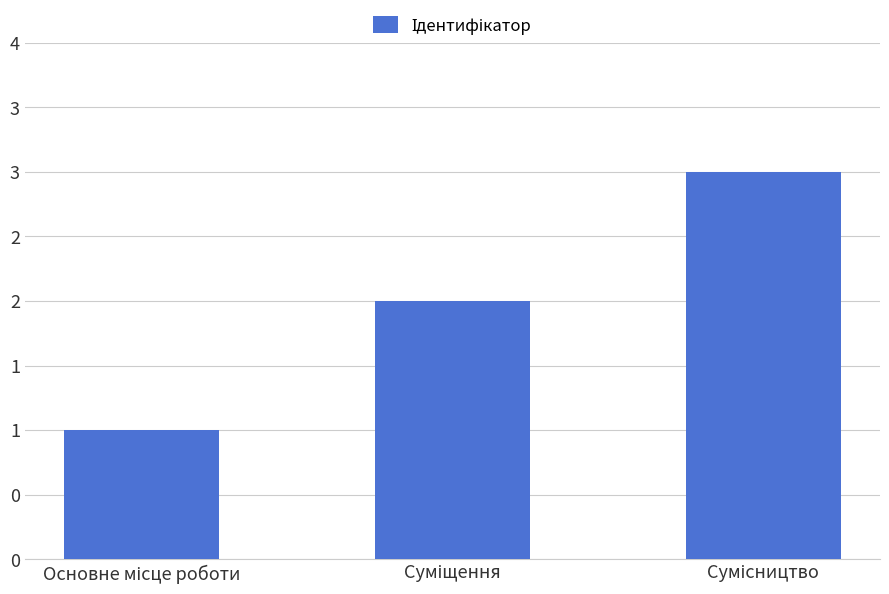

Does the chart contain any negative values?

No